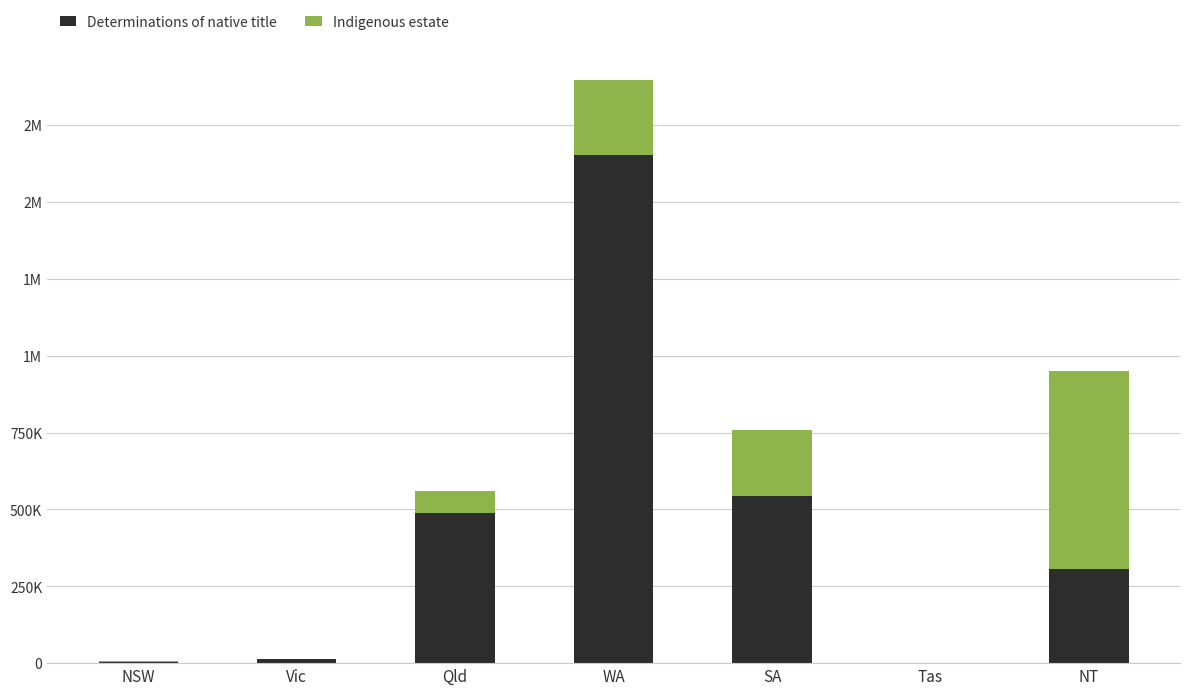

Are the bars horizontal?

No